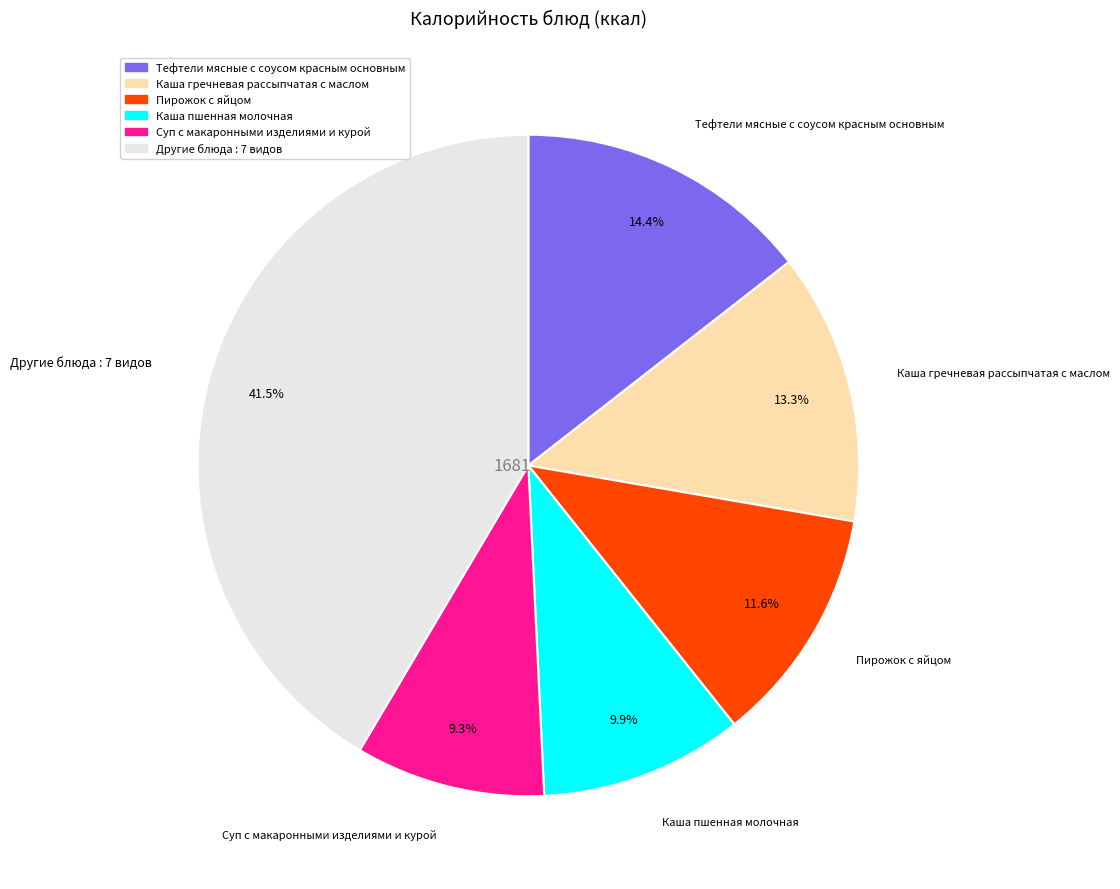

Is there any slice that represents more than half of the pie?

No